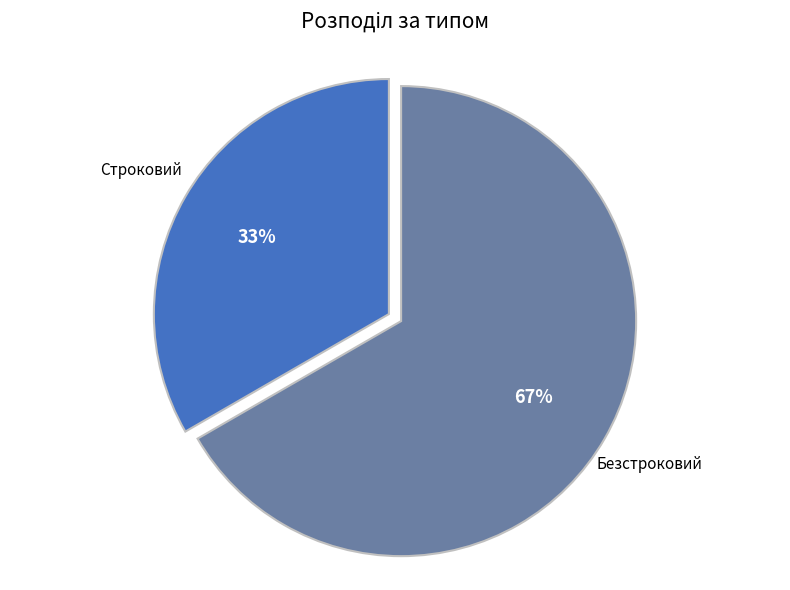

Which slice represents more than half of the pie?

Безстроковий